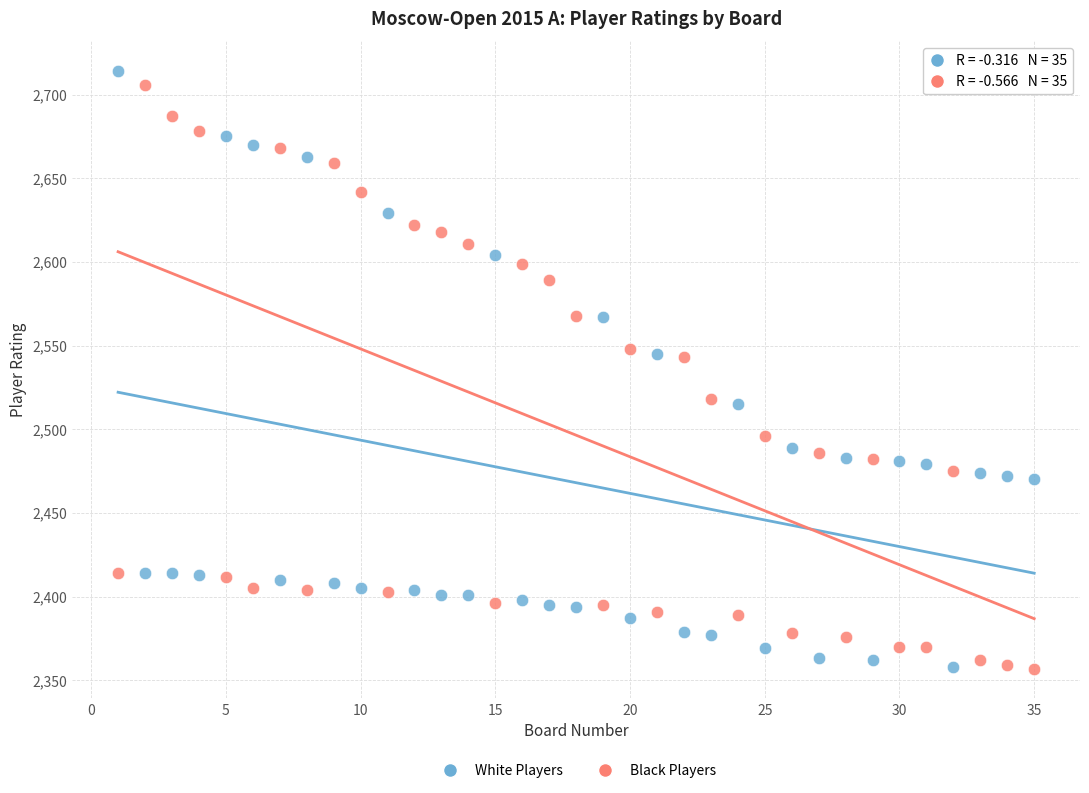

Across all data points, what is the range of Y values (max minus min)?

357